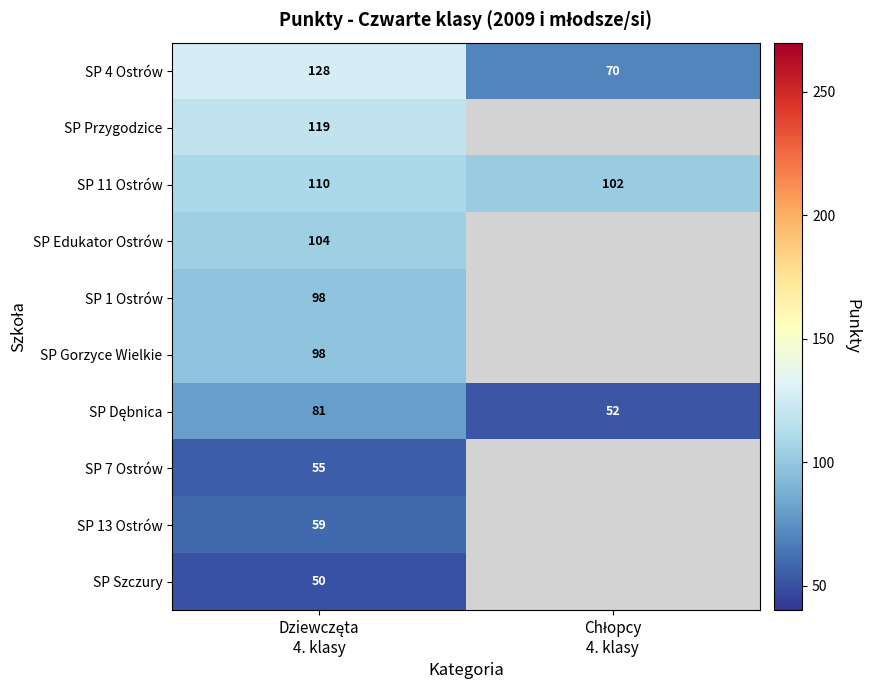

At which label is SP 7 Ostrów closest to 55?

Dziewczęta 4. klasy